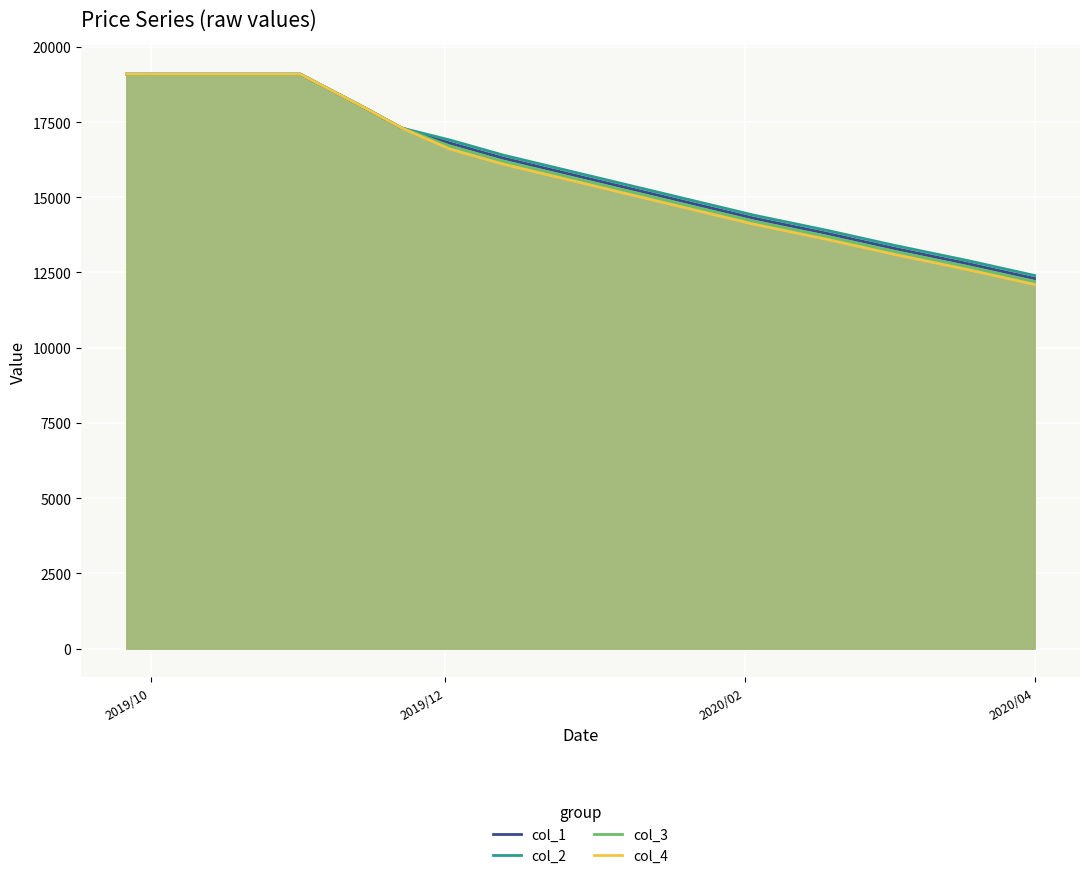

Reading left to right, what are all the values shown in this chart?

col_1: 19090	19090	19090	18000	17300	16800	16300	15800	15300	14800	14300	13800	13300	12800	12300
col_2: 19090	19090	19090	18000	17300	16900	16400	15900	15400	14900	14400	13900	13400	12900	12400
col_3: 19090	19090	19090	18000	17300	16700	16200	15700	15200	14700	14200	13700	13200	12700	12200
col_4: 19090	19090	19090	18000	17300	16600	16100	15600	15100	14600	14100	13600	13100	12600	12100